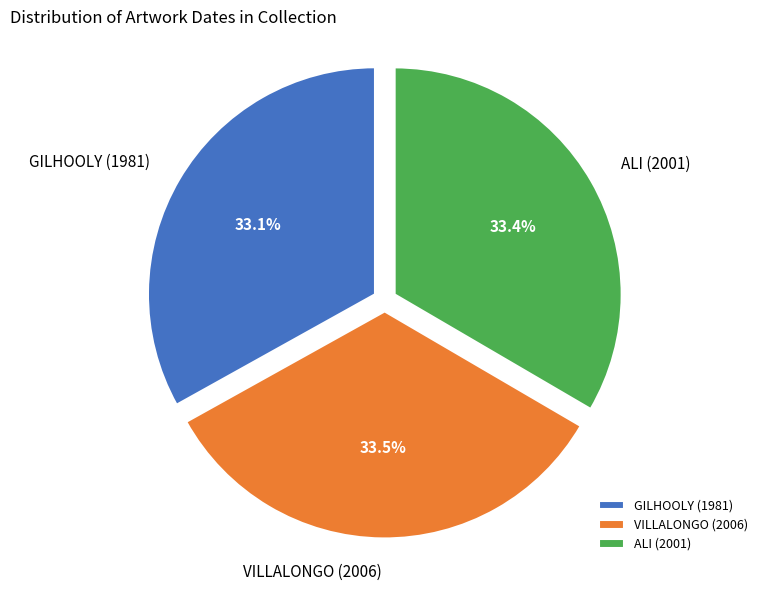

Rank the categories by value from lowest to highest.

GILHOOLY (1981), ALI (2001), VILLALONGO (2006)